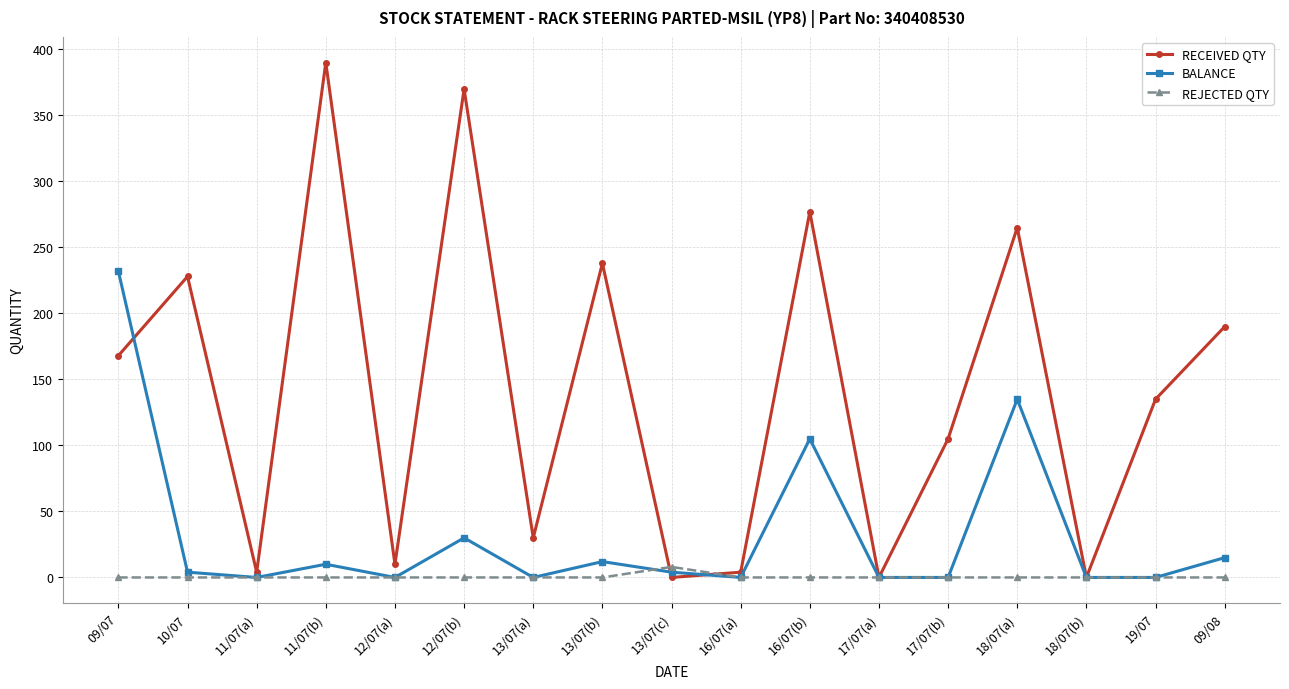

Where is the first local minimum for RECEIVED QTY?

11/07(a)